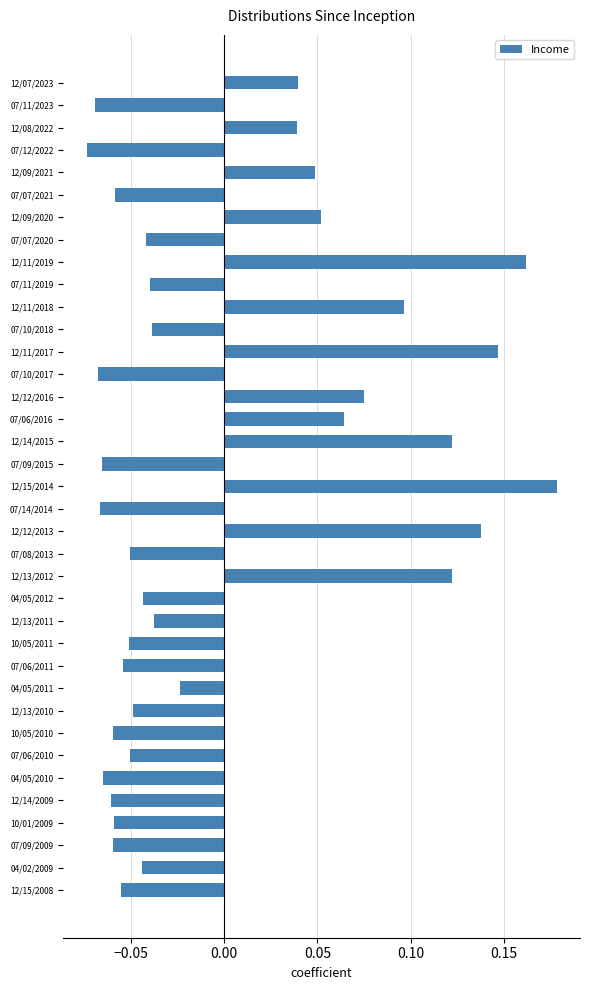

What is the difference between the maximum and minimum values?

0.3